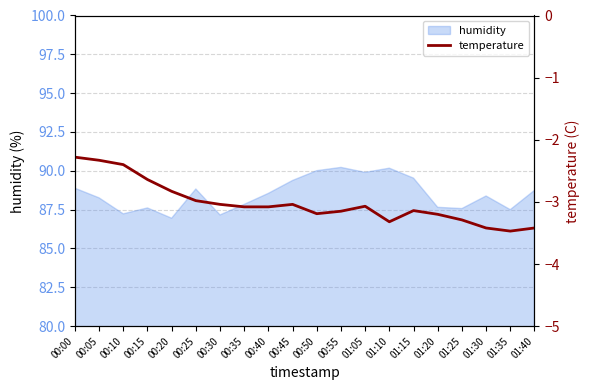

What is the label of the 1st point from the right?

01:40